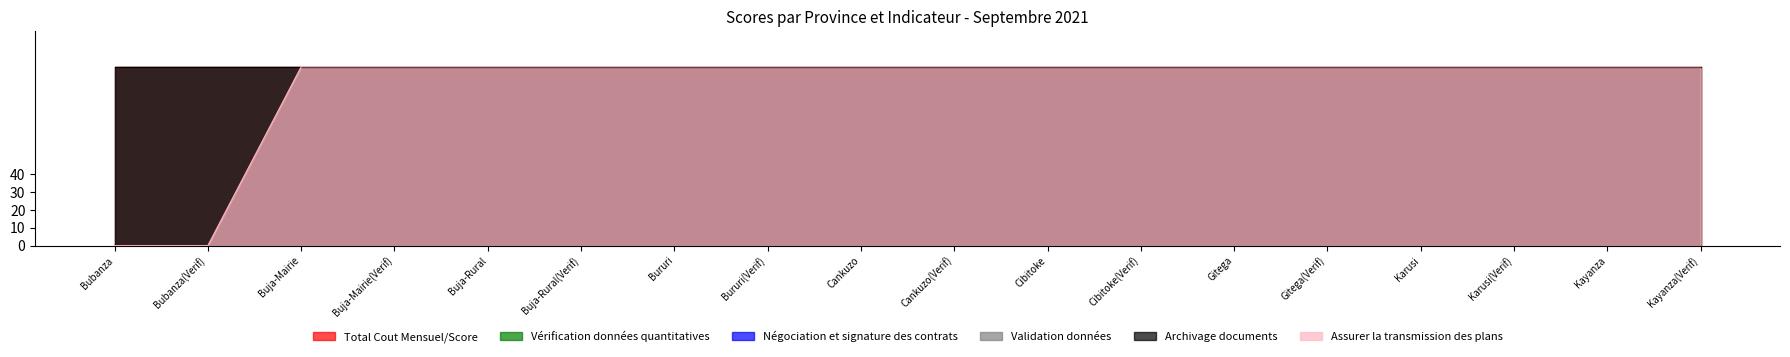

The Total Cout Mensuel/Score series shows 64 at Cibitoke(Verif). True or false?

False